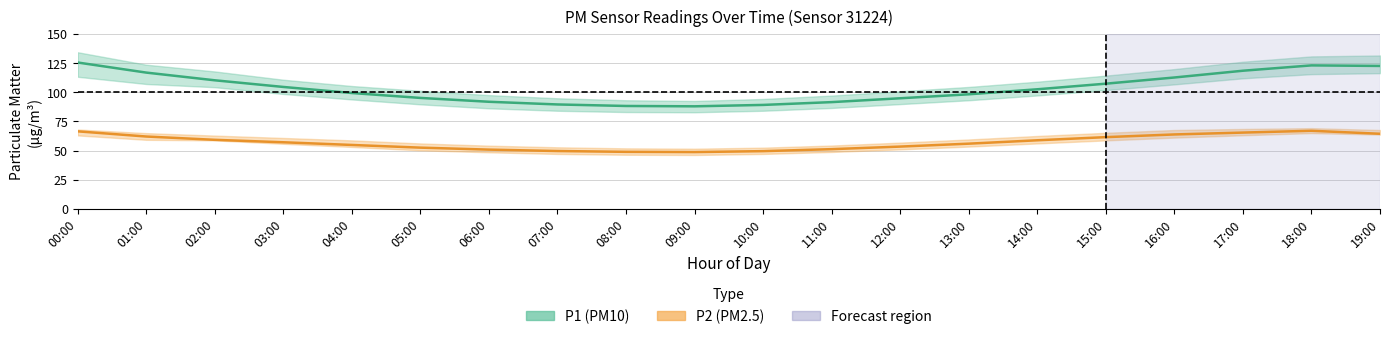

At how many categories does at least one series exceed 62?

20